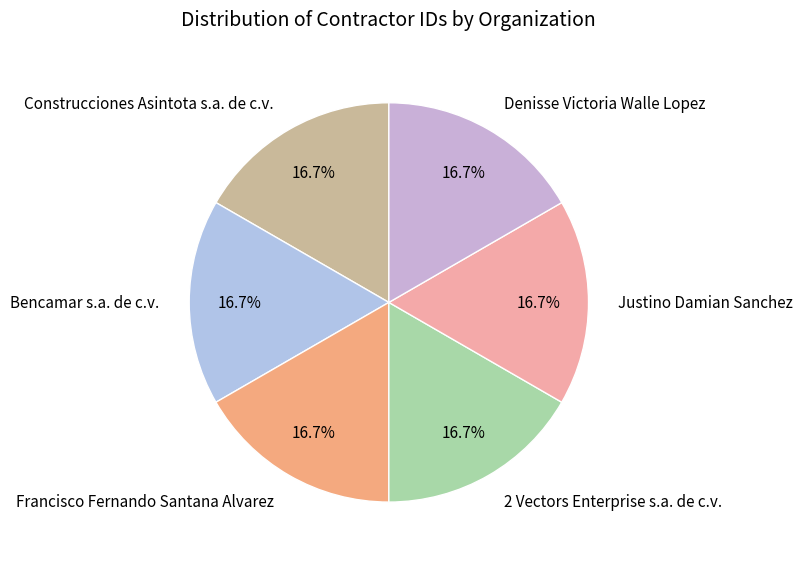

Does Bencamar s.a. de c.v. represent more than half of the total?

No